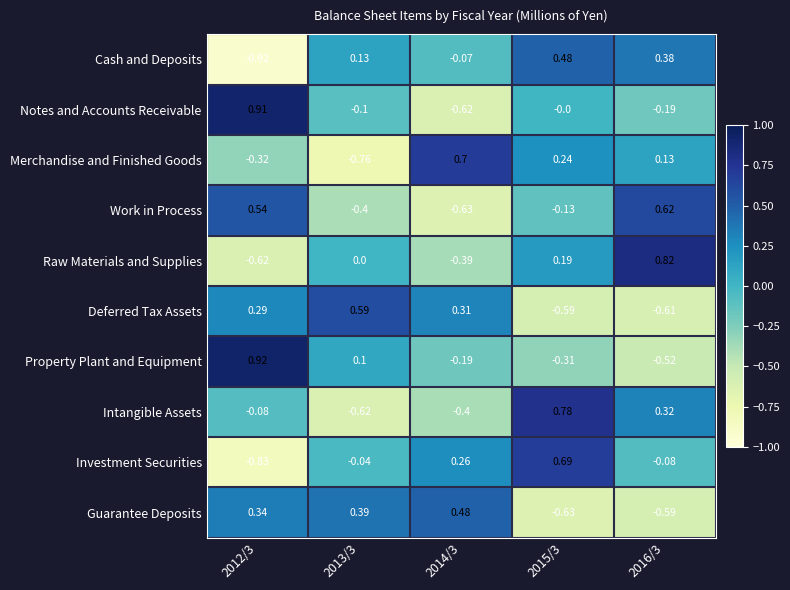

Is the value of Investment Securities at 2013/3 greater than the value of Intangible Assets at 2012/3?

Yes